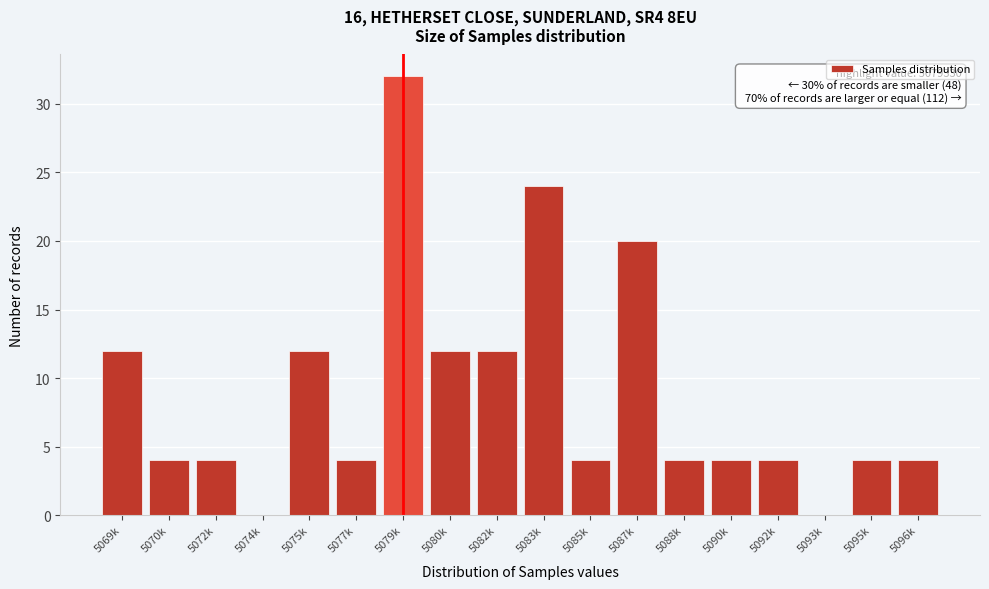

Reading right to left, transcribe all the data shown in this chart.

5096k=4	5095k=4	5093k=0	5092k=4	5090k=4	5088k=4	5087k=20	5085k=4	5083k=24	5082k=12	5080k=12	5079k=32	5077k=4	5075k=12	5074k=0	5072k=4	5070k=4	5069k=12